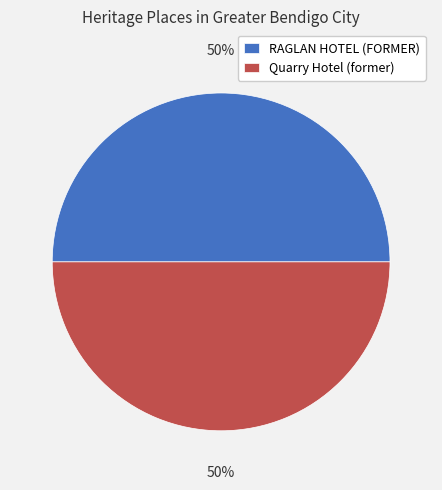

Combined, do Quarry Hotel (former) and RAGLAN HOTEL (FORMER) account for over 50%?

Yes